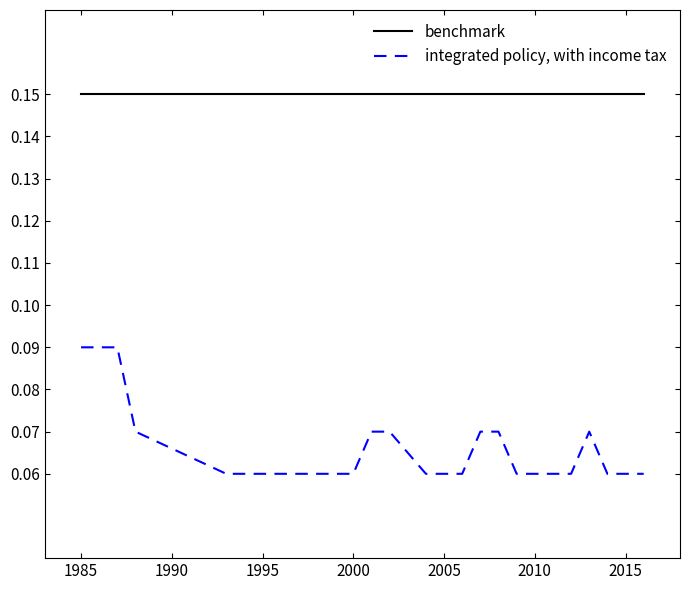

List the series in order of their peak value, highest first.

benchmark, integrated policy, with income tax